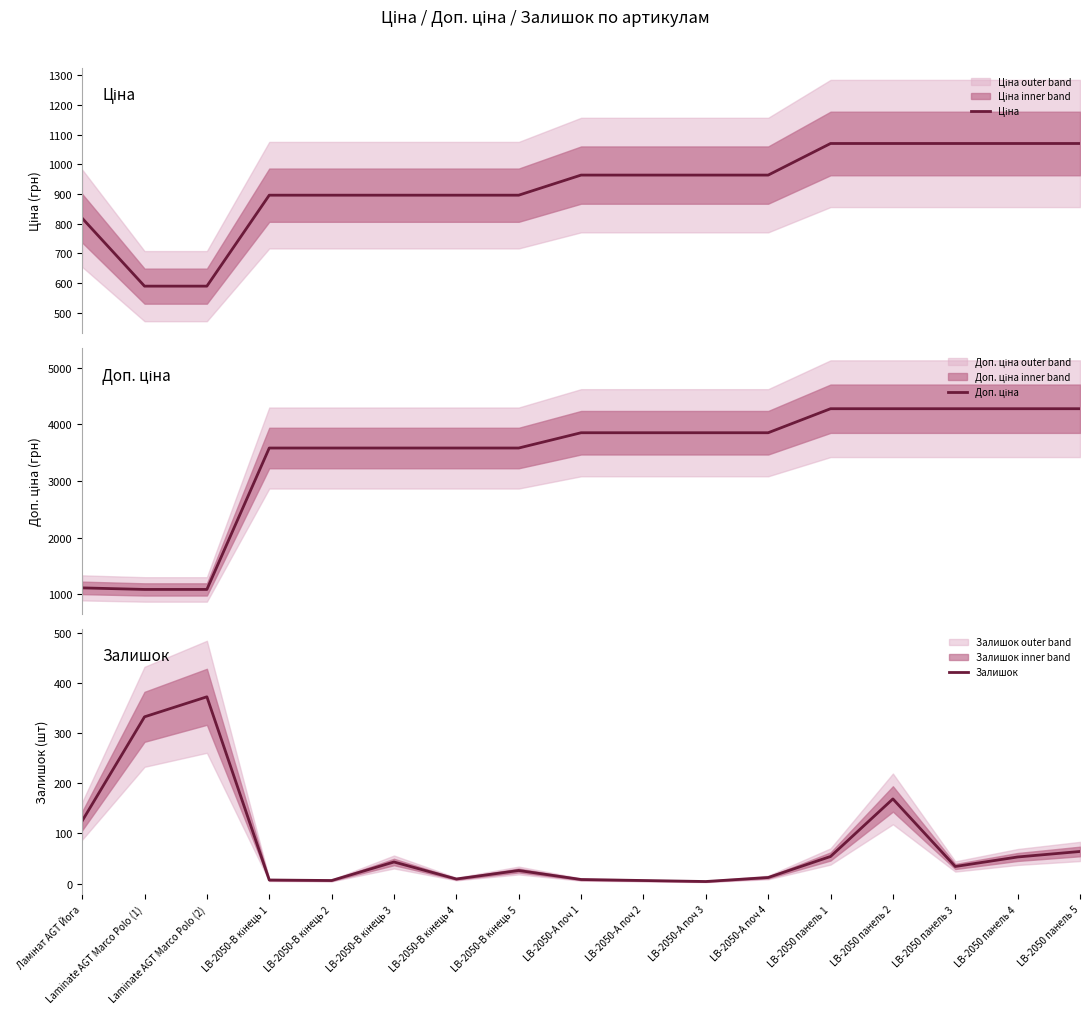

The Залишок series shows 29.8 at LB-2050 панель 1. True or false?

False